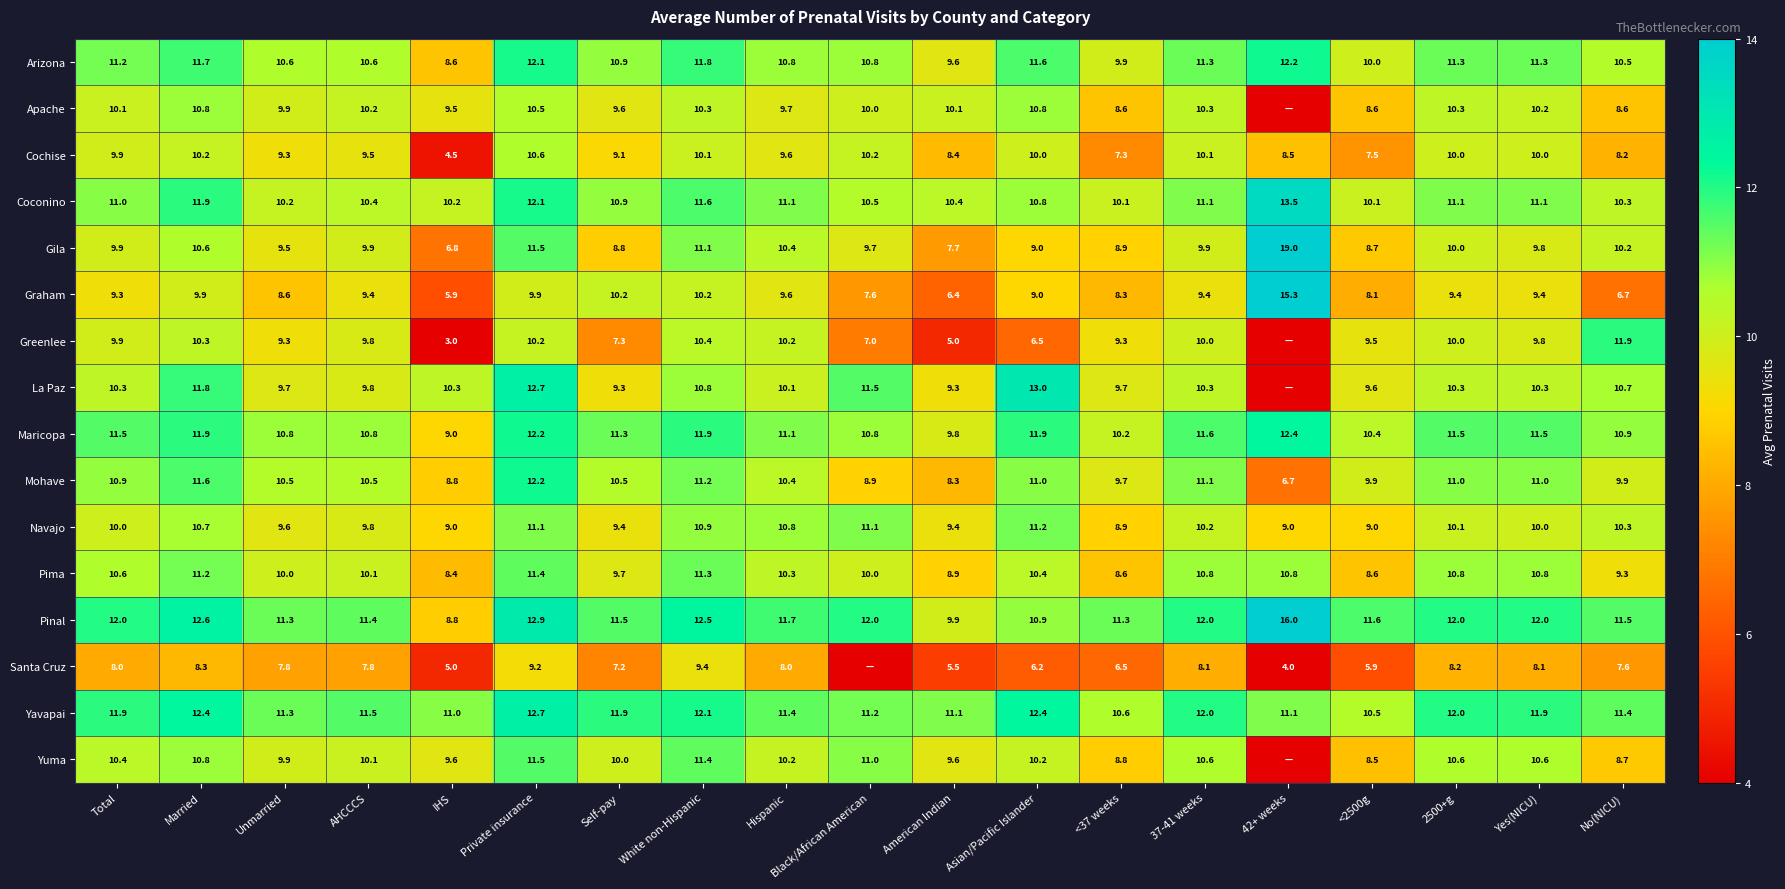

What is the spread (max minus min) of values at Total?

4.0